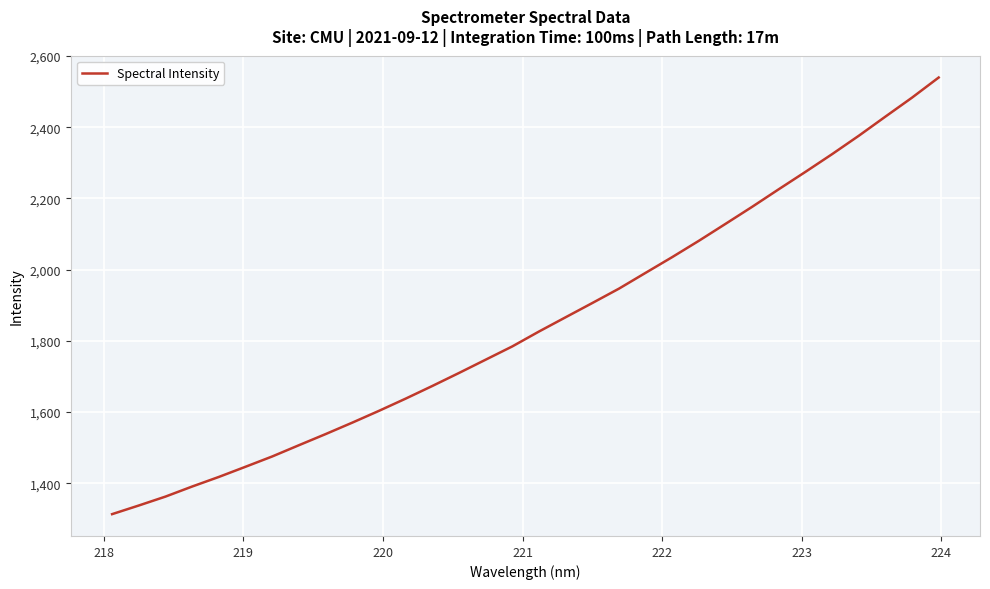

What is the difference between the maximum and minimum values?

1226.7